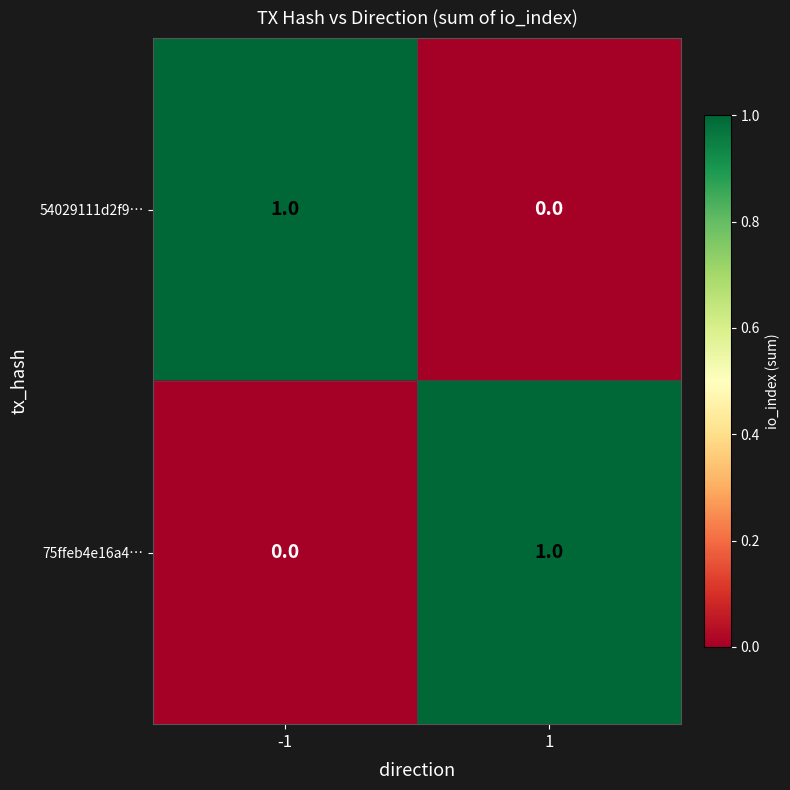

Count the number of categories in the chart.

2